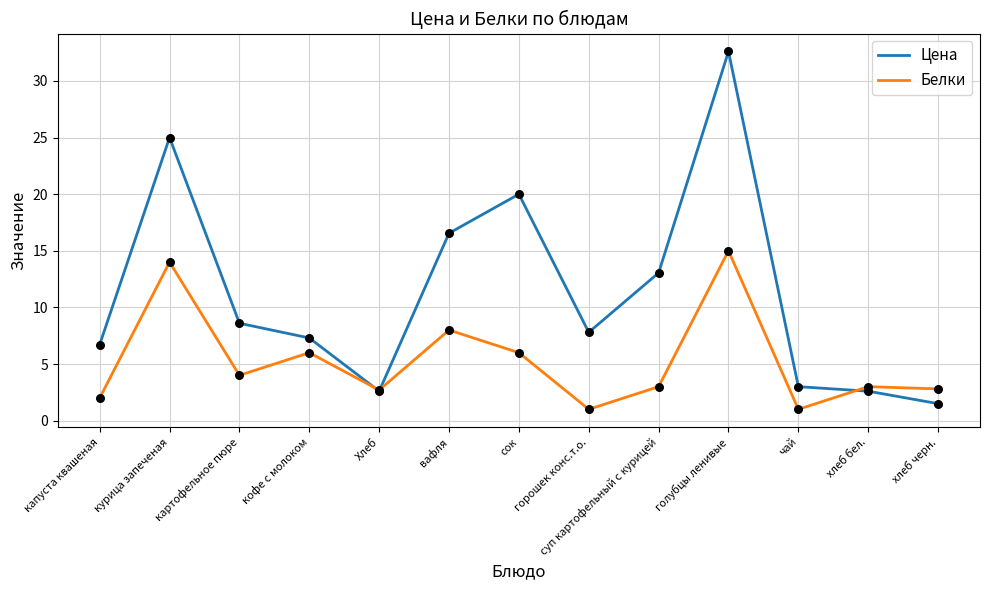

What are all the series names shown in the legend?

Цена, Белки